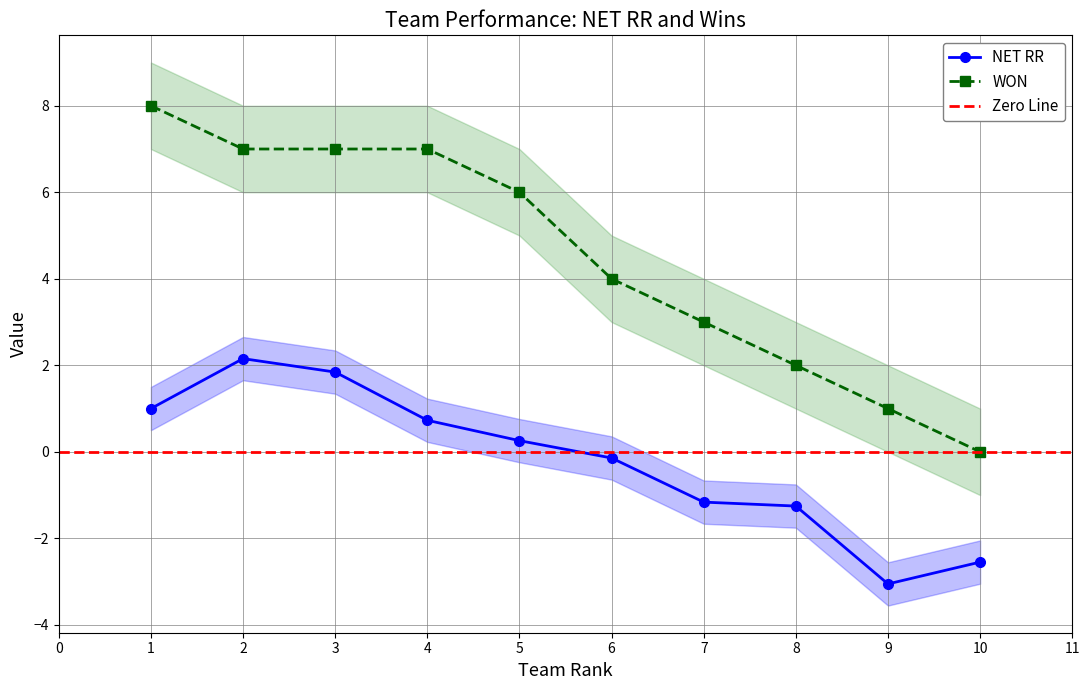

How many values in WON are above zero?

9